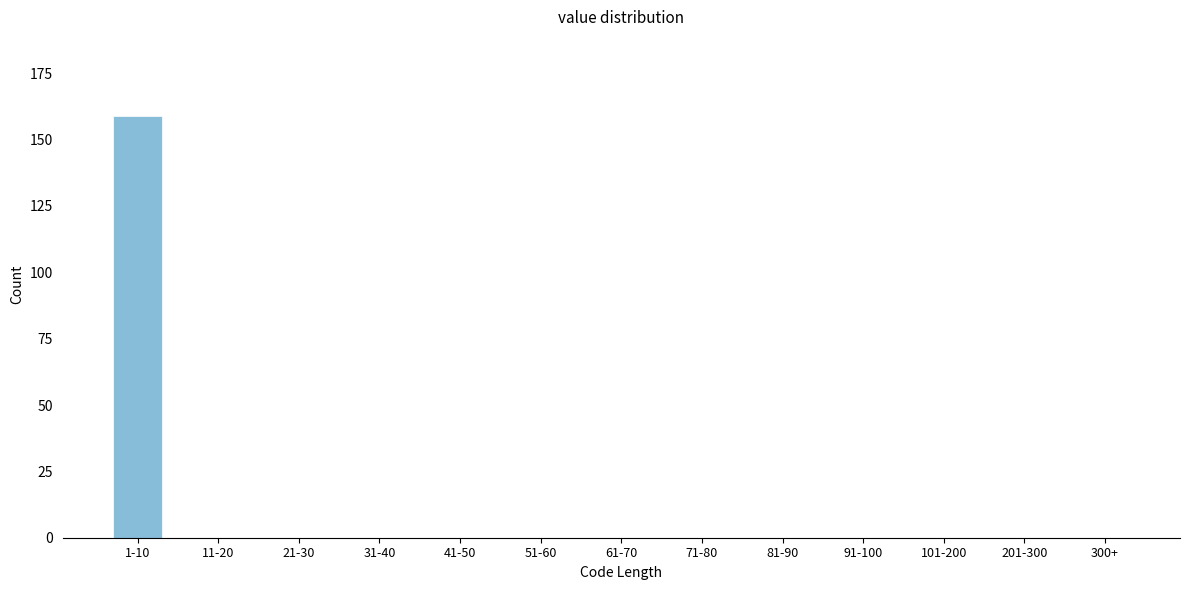

Reading right to left, list all the values displayed in this chart.

300+=0	201-300=0	101-200=0	91-100=0	81-90=0	71-80=0	61-70=0	51-60=0	41-50=0	31-40=0	21-30=0	11-20=0	1-10=159